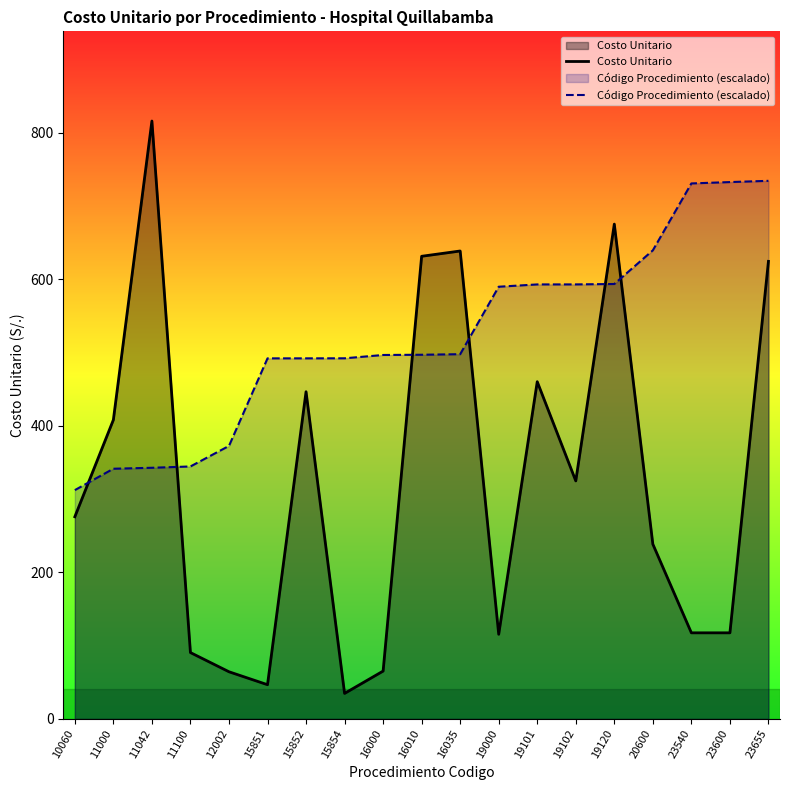

At which category is the sum across all series the highest?

23655